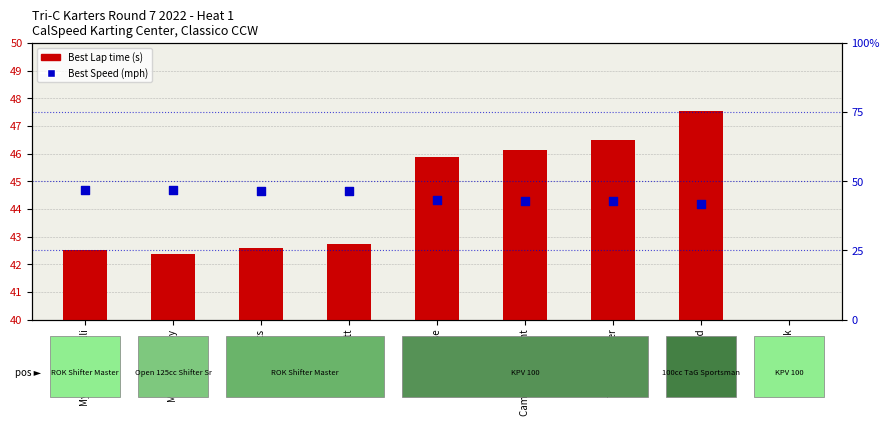

Which series reaches the minimum Y coordinate?

Best Speed